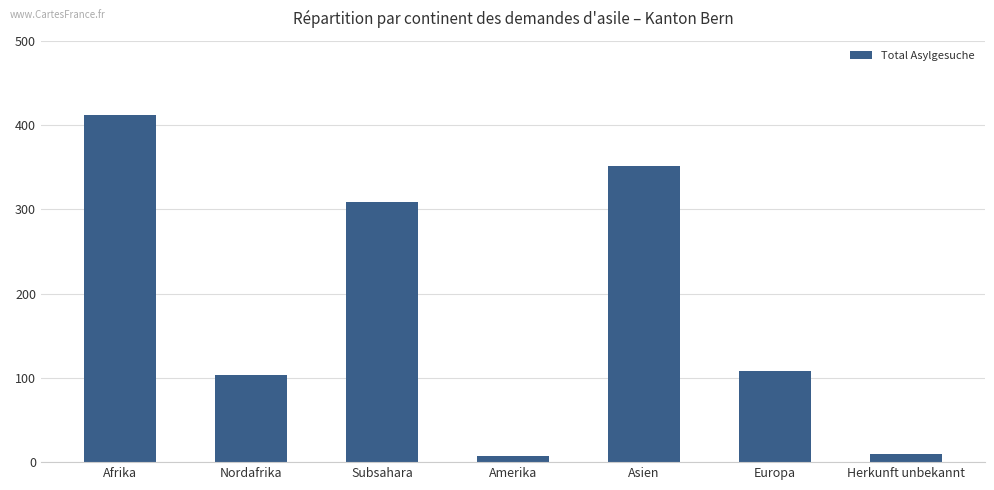

What is the label of the 6th bar from the left?

Europa